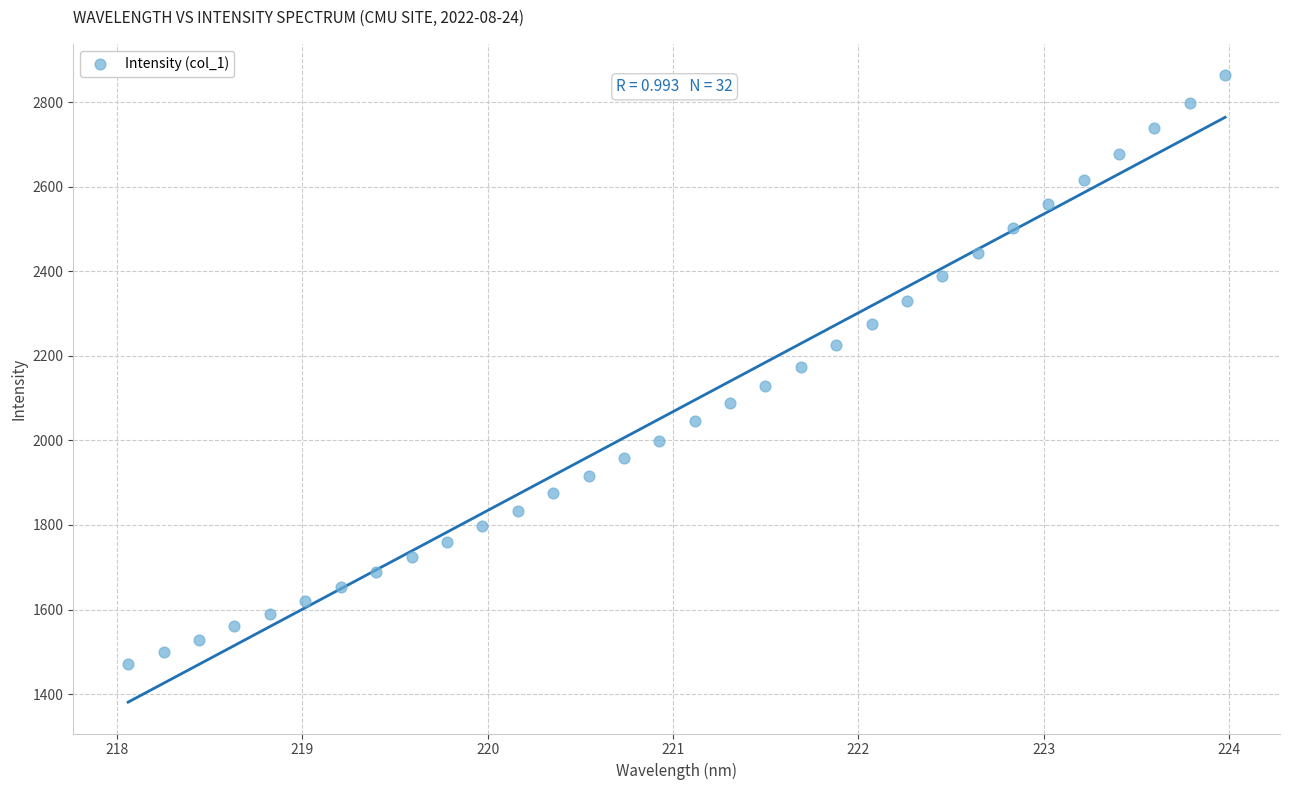

What is the range of X values (max minus min)?

5.9